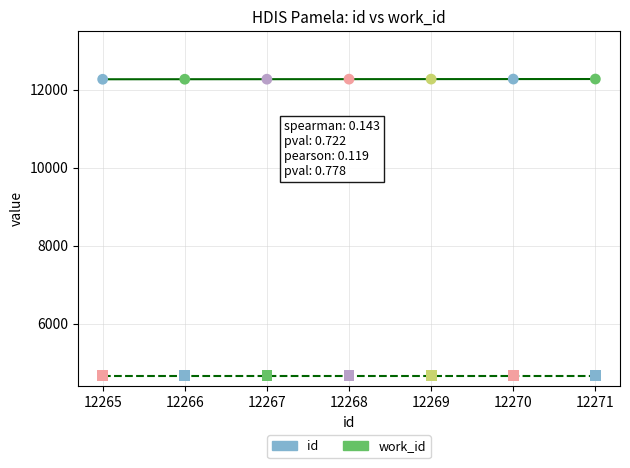

What is the total value across all series at 12266?

16937